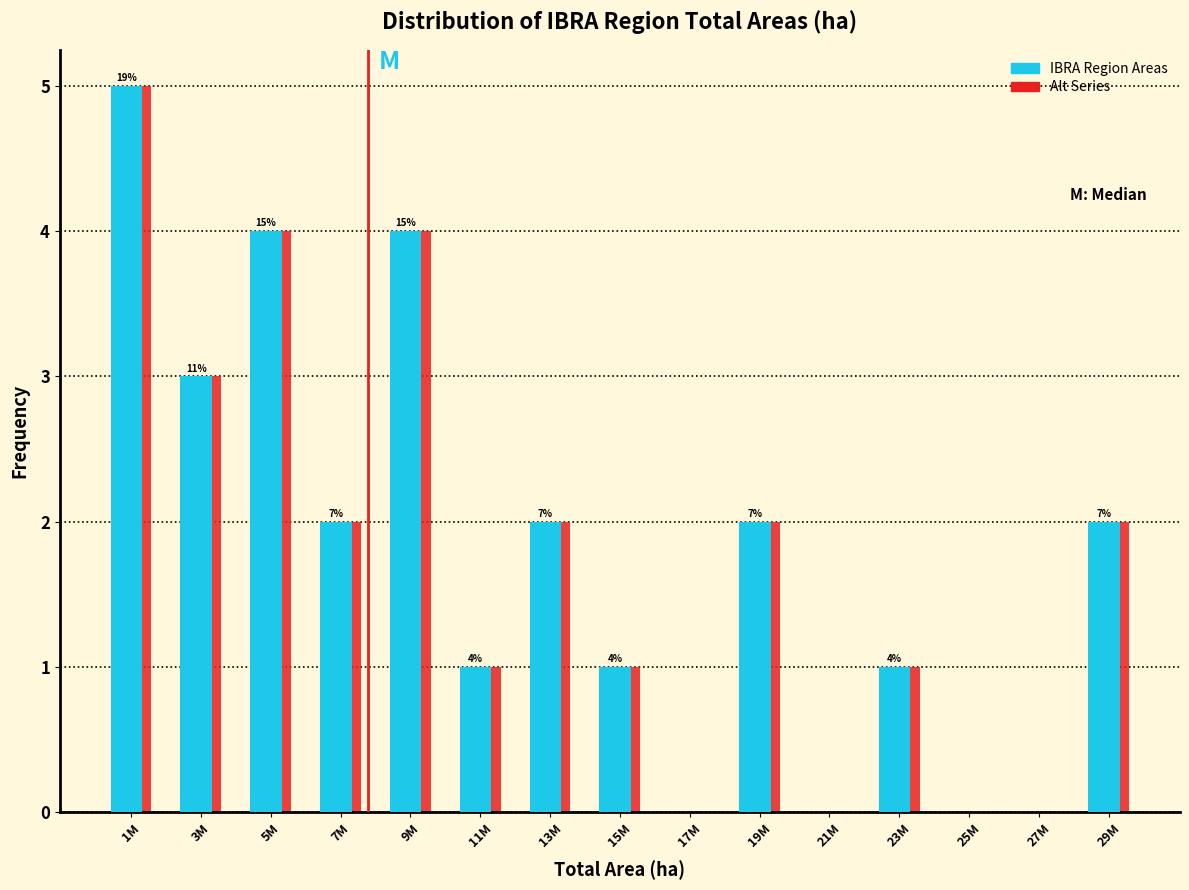

At which category is the sum across all series the highest?

1M